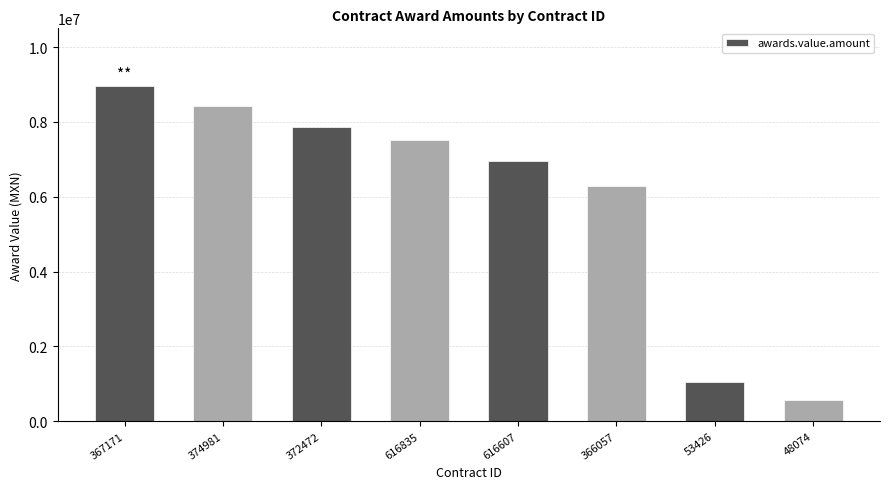

Which has a higher value, 372472 or 48074?

372472